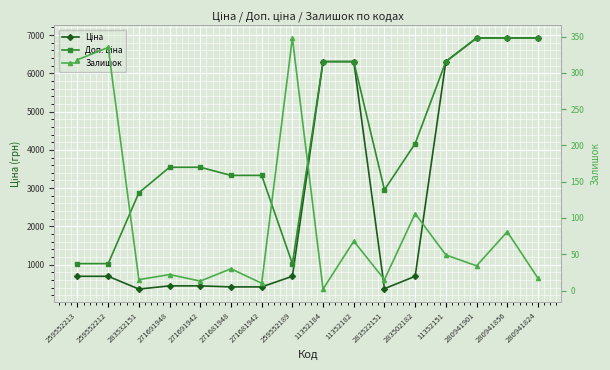

Which label corresponds to the smallest value in the chart?

11352184